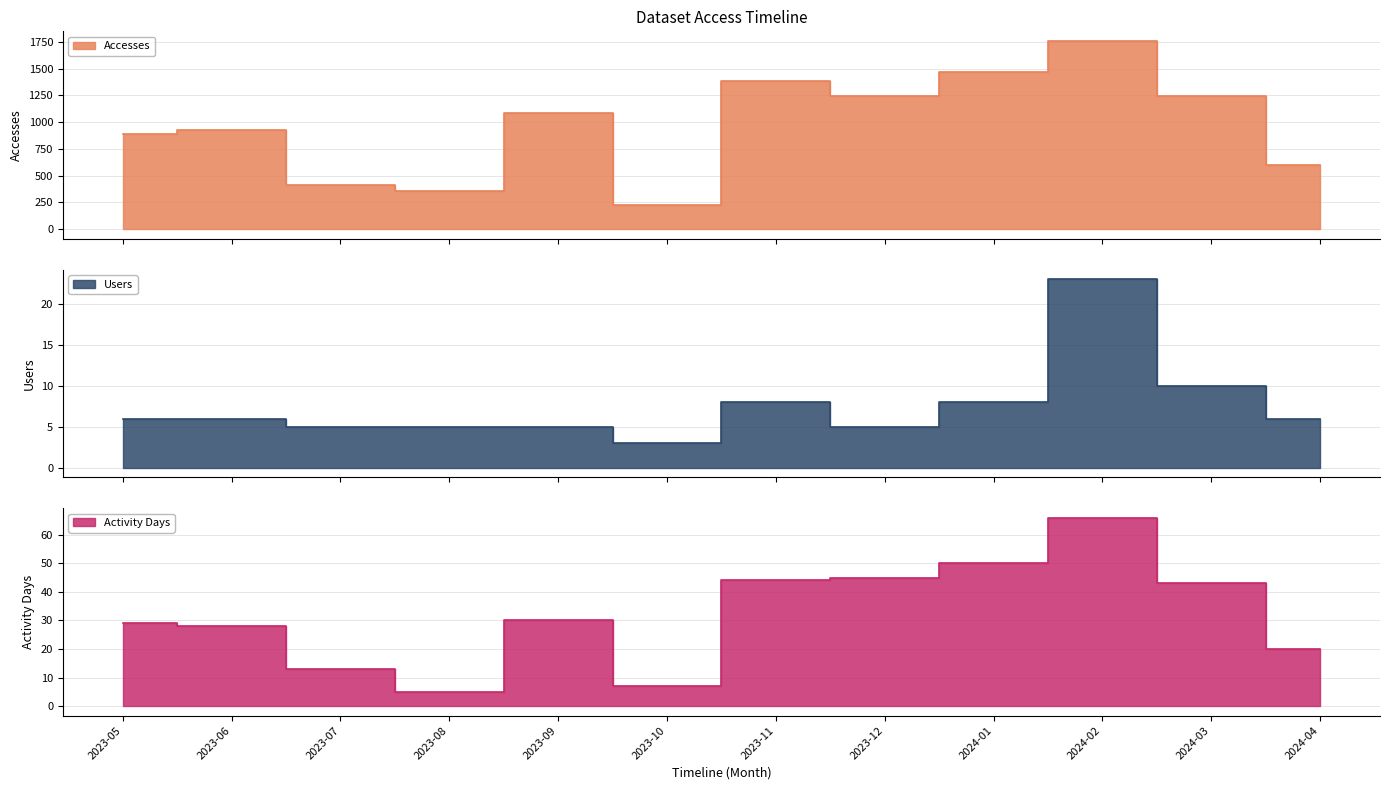

Which series has the largest total across all categories?

Accesses